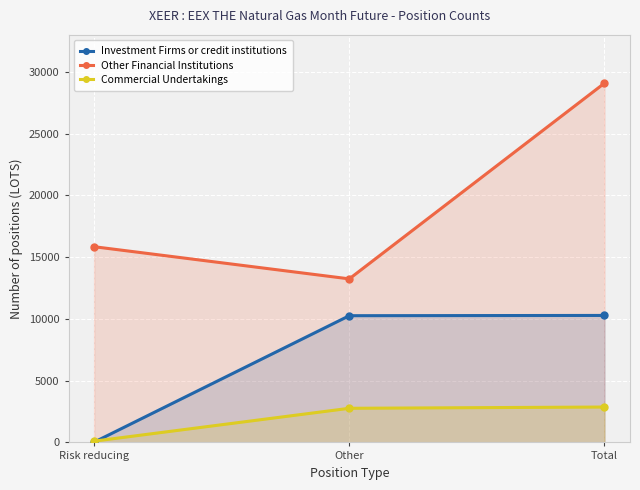

At how many categories does at least one series exceed 4727?

3